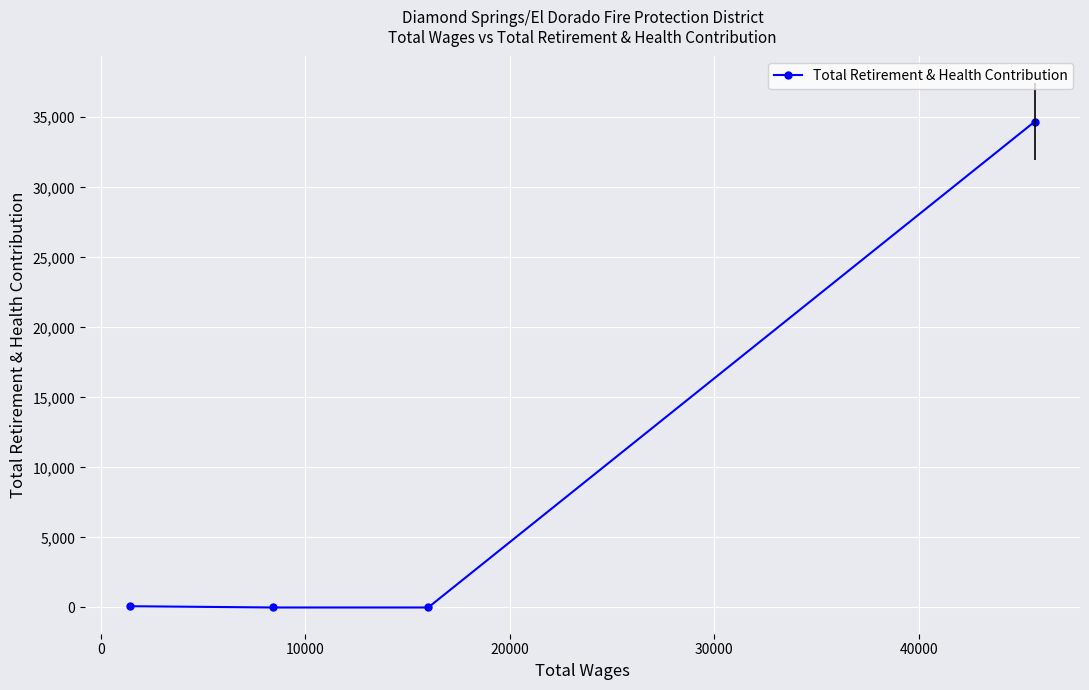

What is the maximum value shown in the chart?

34691